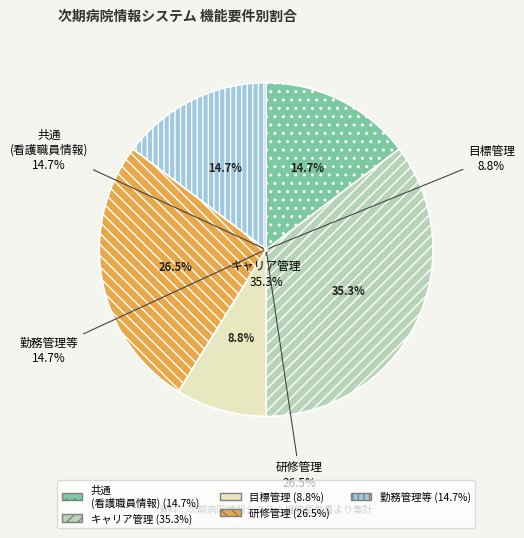

How many slices are in this pie chart?

5